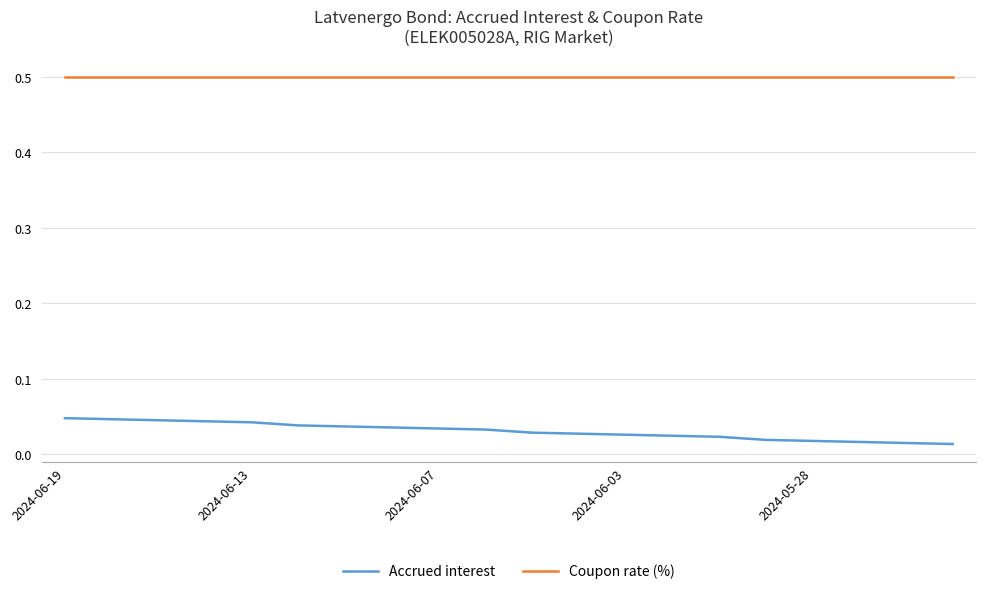

What is the minimum value for Coupon rate (%)?

0.5